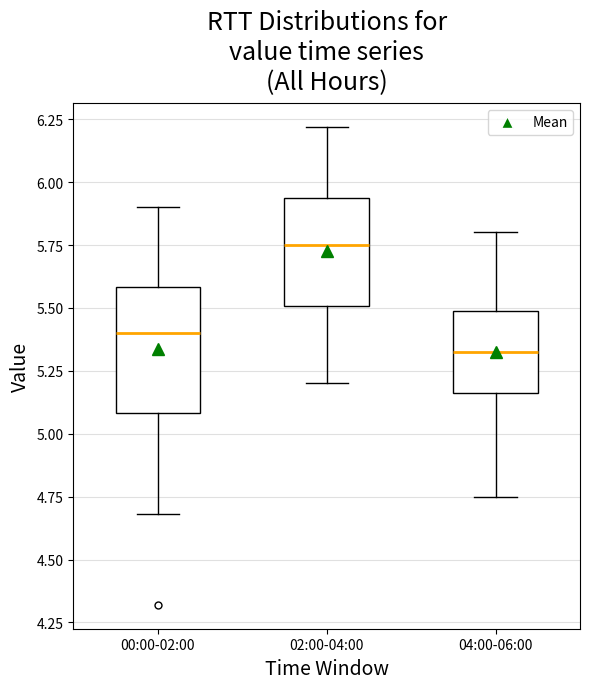

Which box is the tallest, from its lower edge to its upper edge?

00:00-02:00